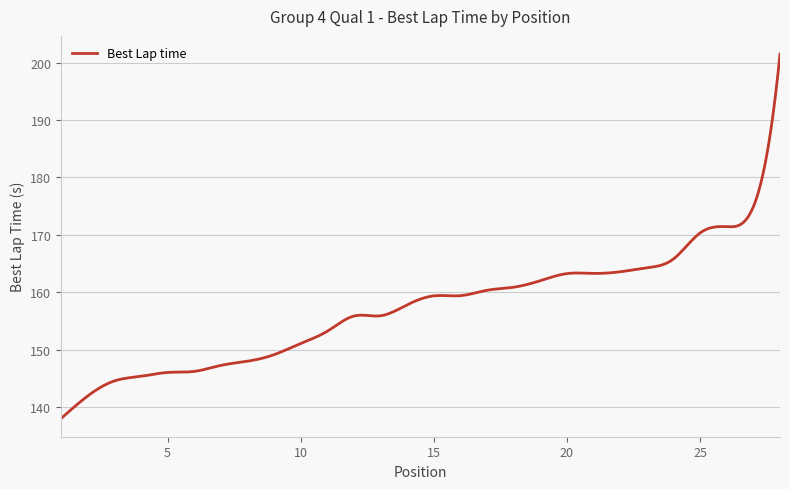

What is the maximum value shown in the chart?

201.5